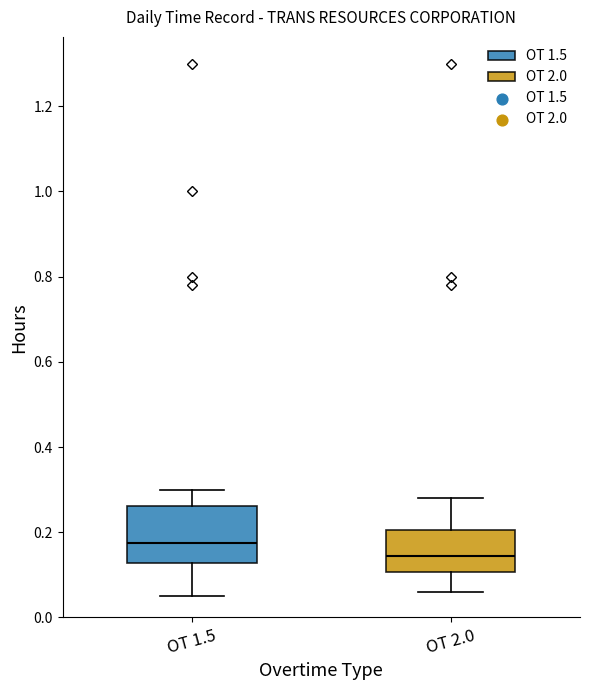

Reading left to right, transcribe this box plot: for each box, give where its median line is, the range the box spans, and where its two whiskers end, as read against the y-axis. The values are not printed on the chart, so give them approximately, as read against the axis.

OT 1.5: median 0.18, box 0.12 to 0.26, whiskers 0.06 to 0.30
OT 2.0: median 0.14, box 0.10 to 0.20, whiskers 0.06 to 0.28